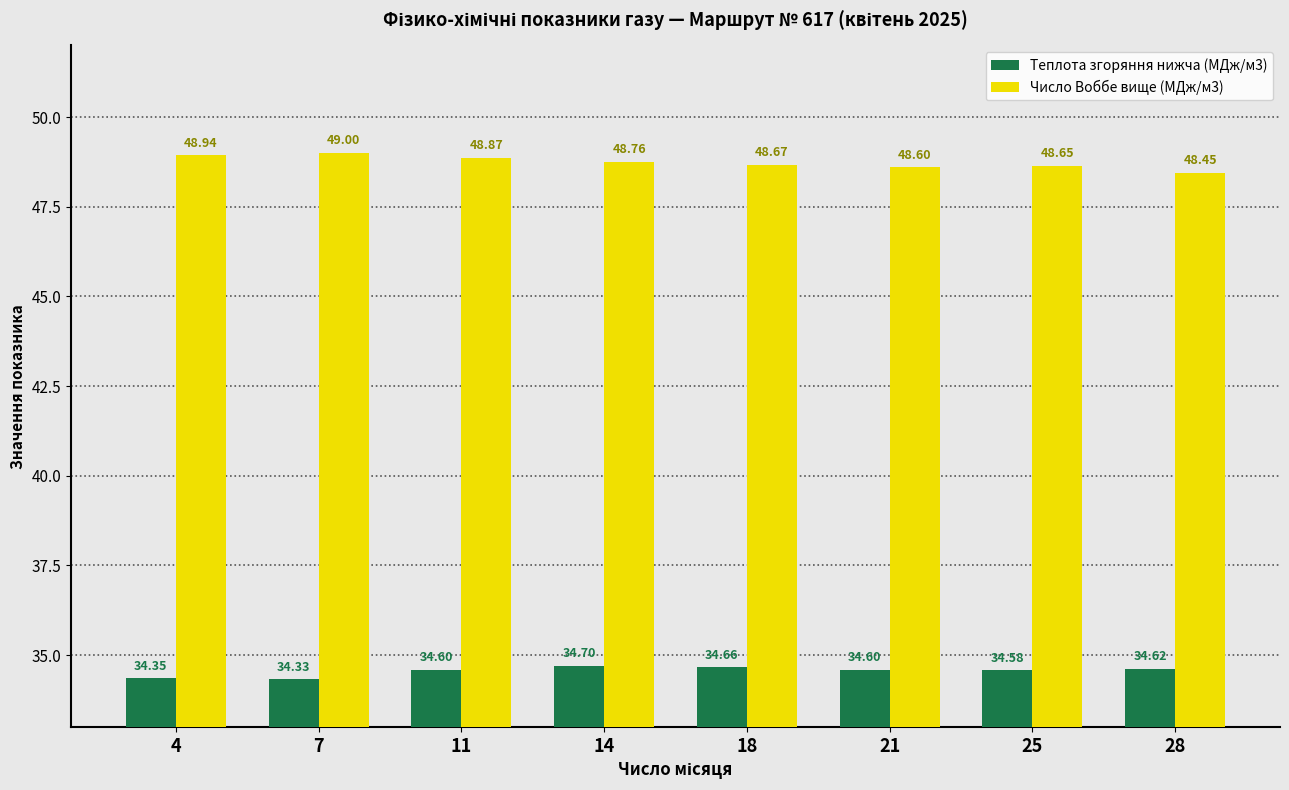

Which label corresponds to the largest value in the chart?

7